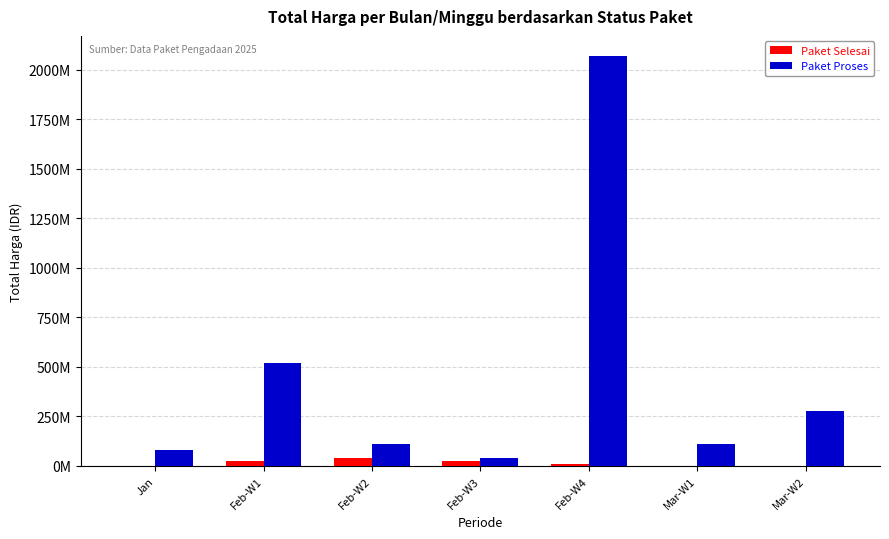

What position from the left is Mar-W2?

7